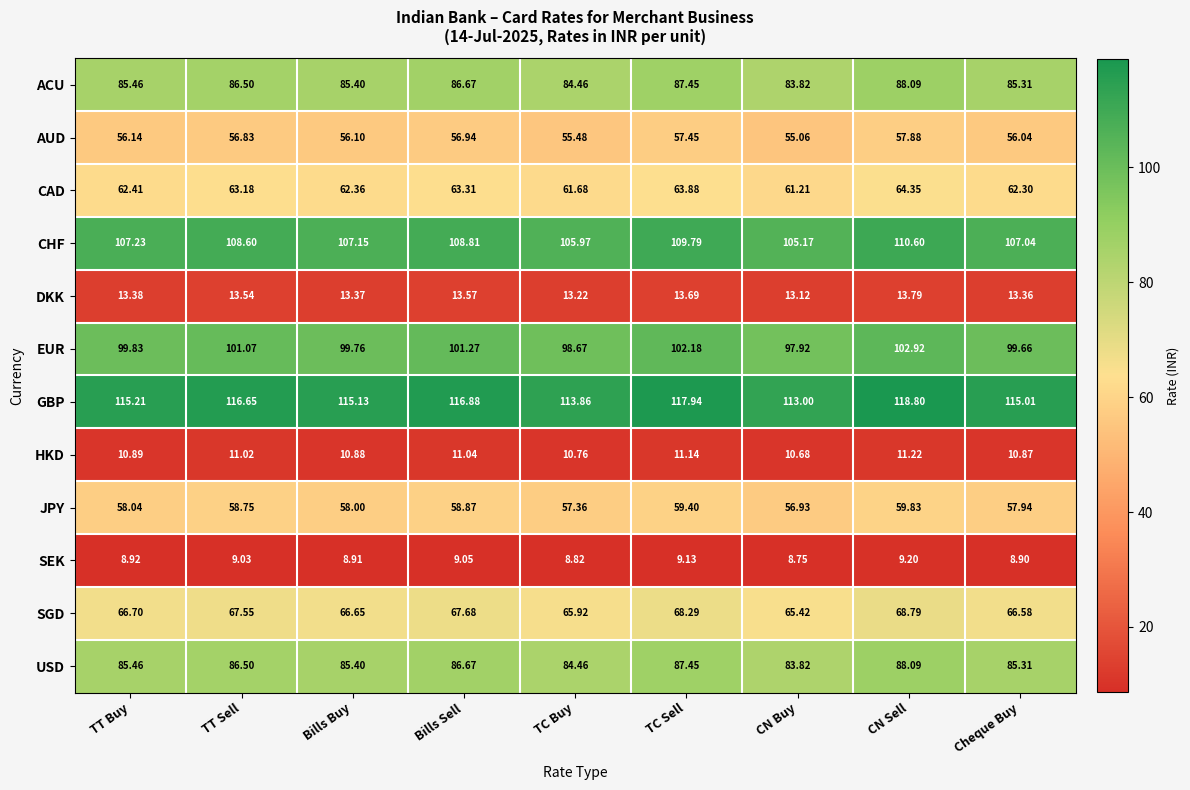

At which label does GBP reach its peak?

CN Sell